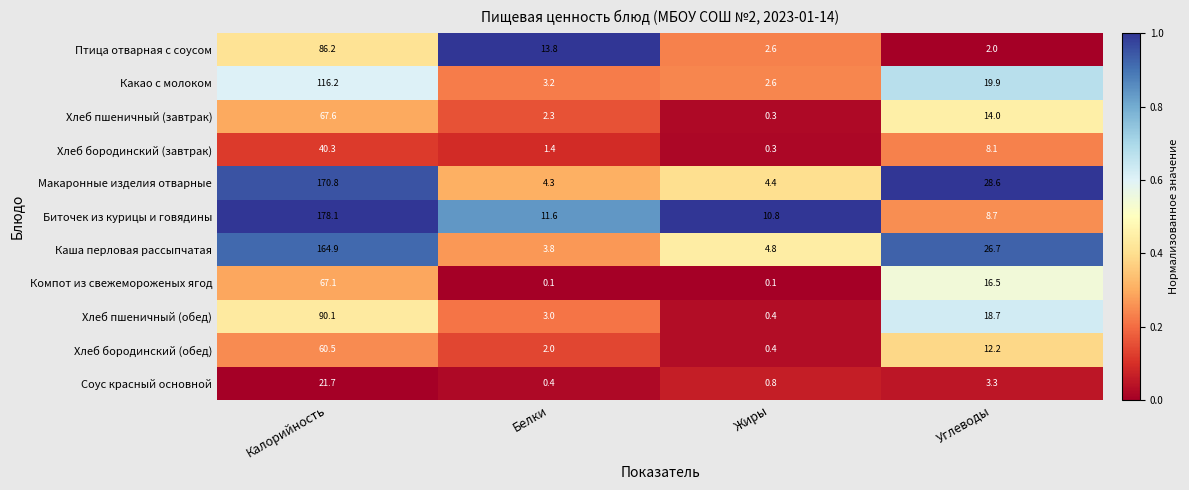

The Компот из свежемороженых ягод series shows 16.5 at Углеводы. True or false?

True